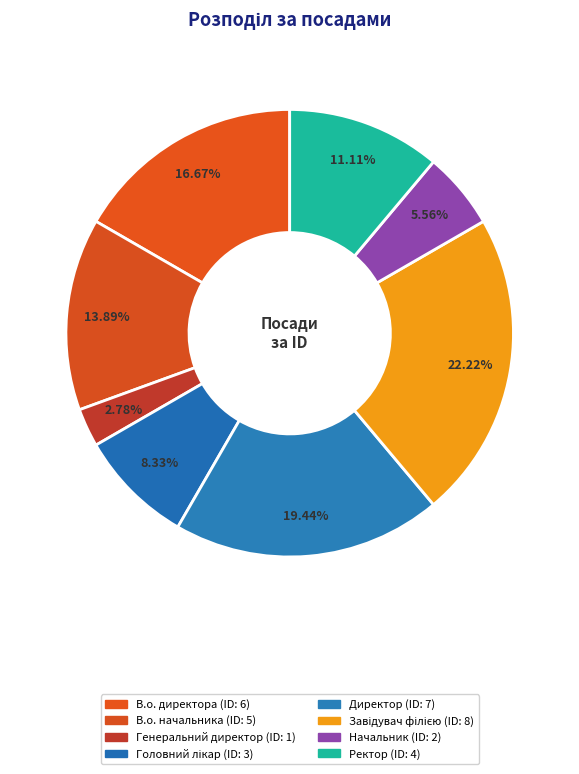

To the nearest percent, what percentage of the pie is Генеральний директор?

3%